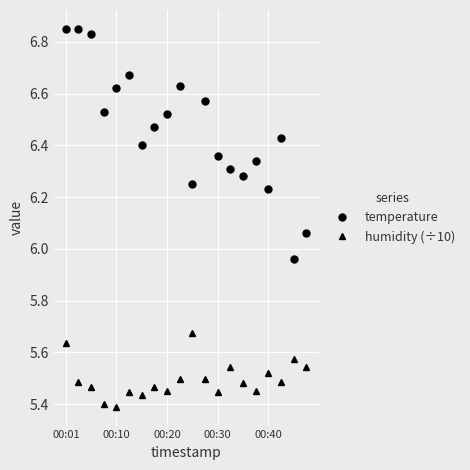

What is the sum of all humidity (÷10) values?

109.9